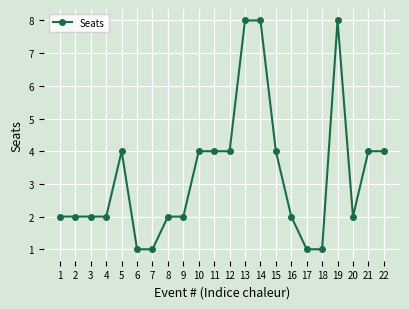

How many values are between 2 and 4?

15